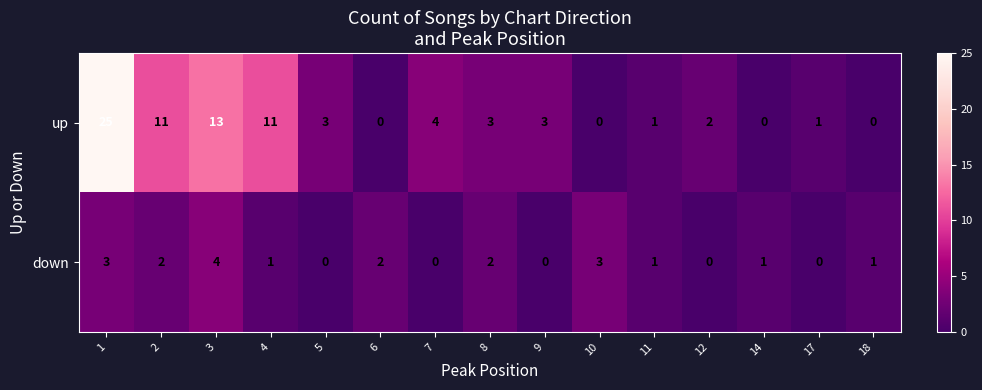

Which category has the highest value in the down series?

3